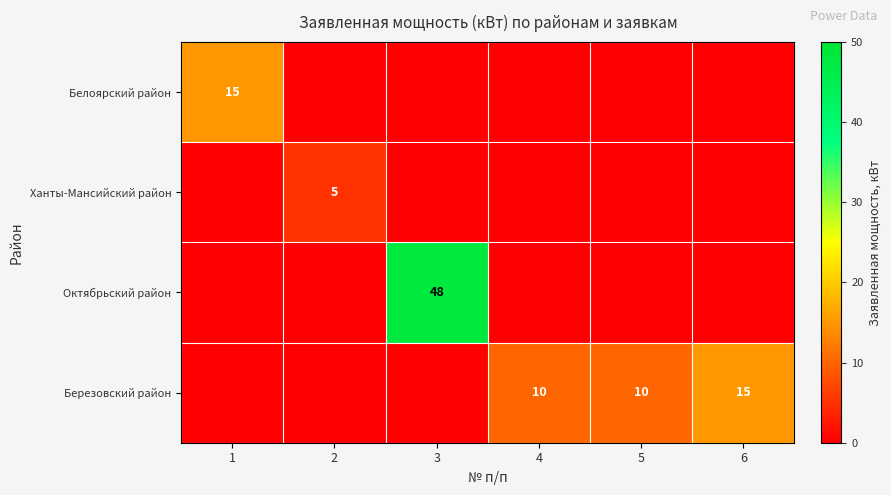

The Березовский район series shows 17 at 4. True or false?

False